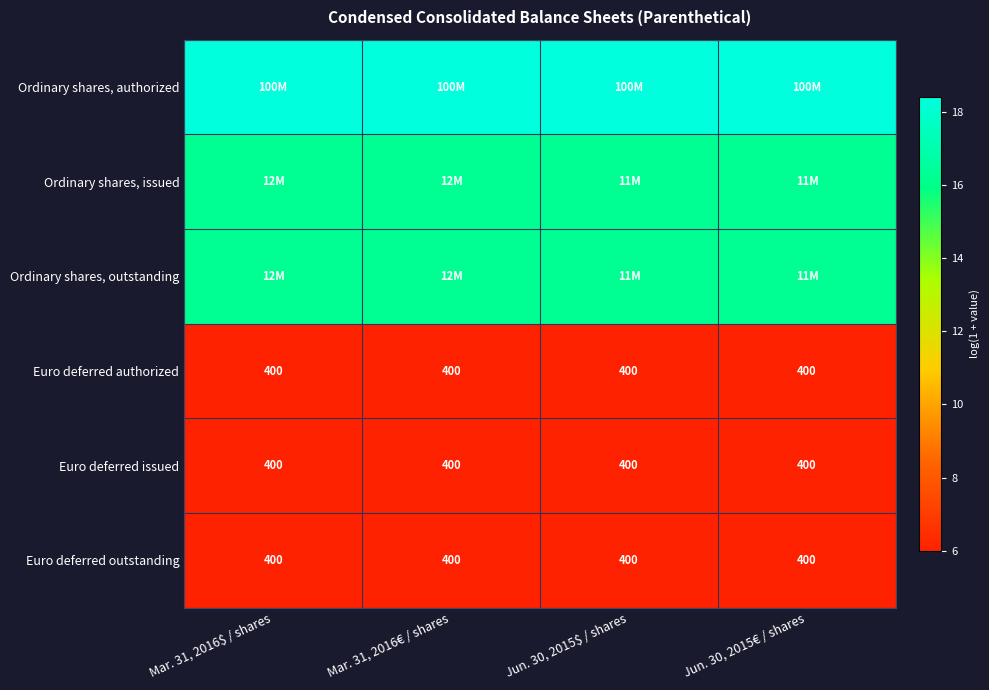

Is it true that Euro deferred authorized equals 10.7 at Mar. 31, 2016€ / shares?

False